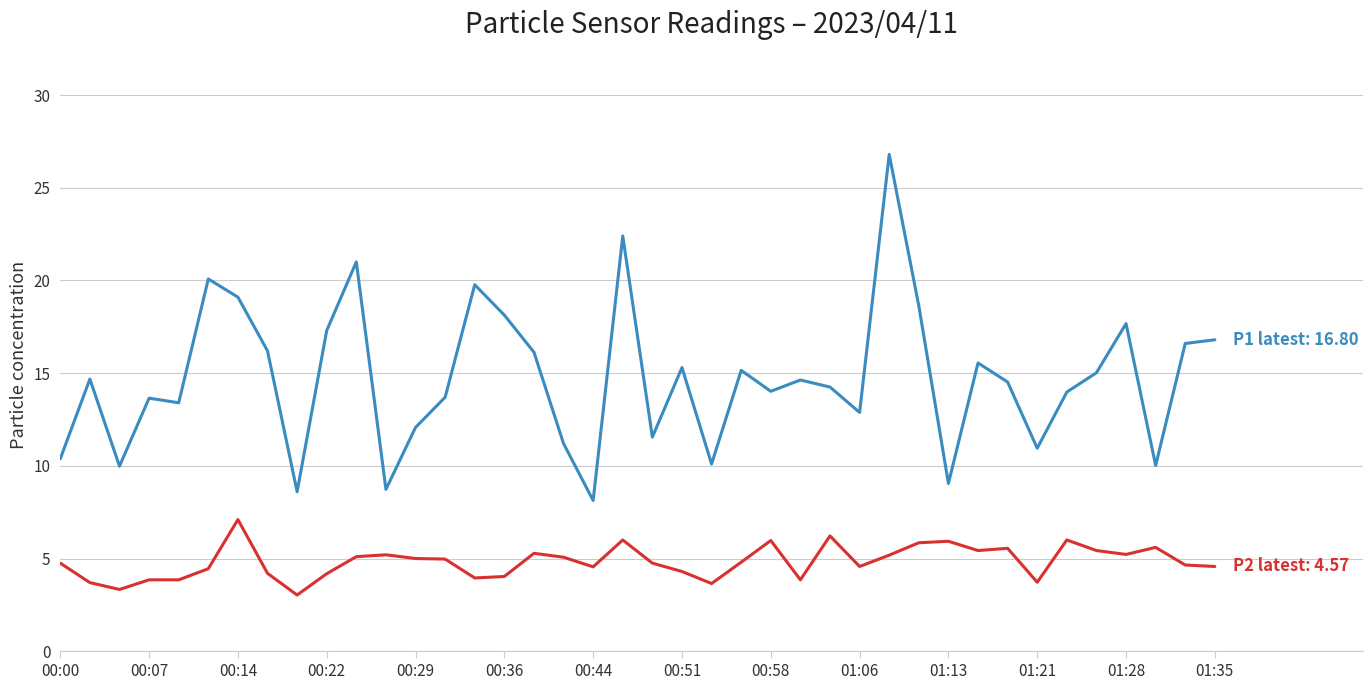

What is the maximum value shown in the chart?

26.8